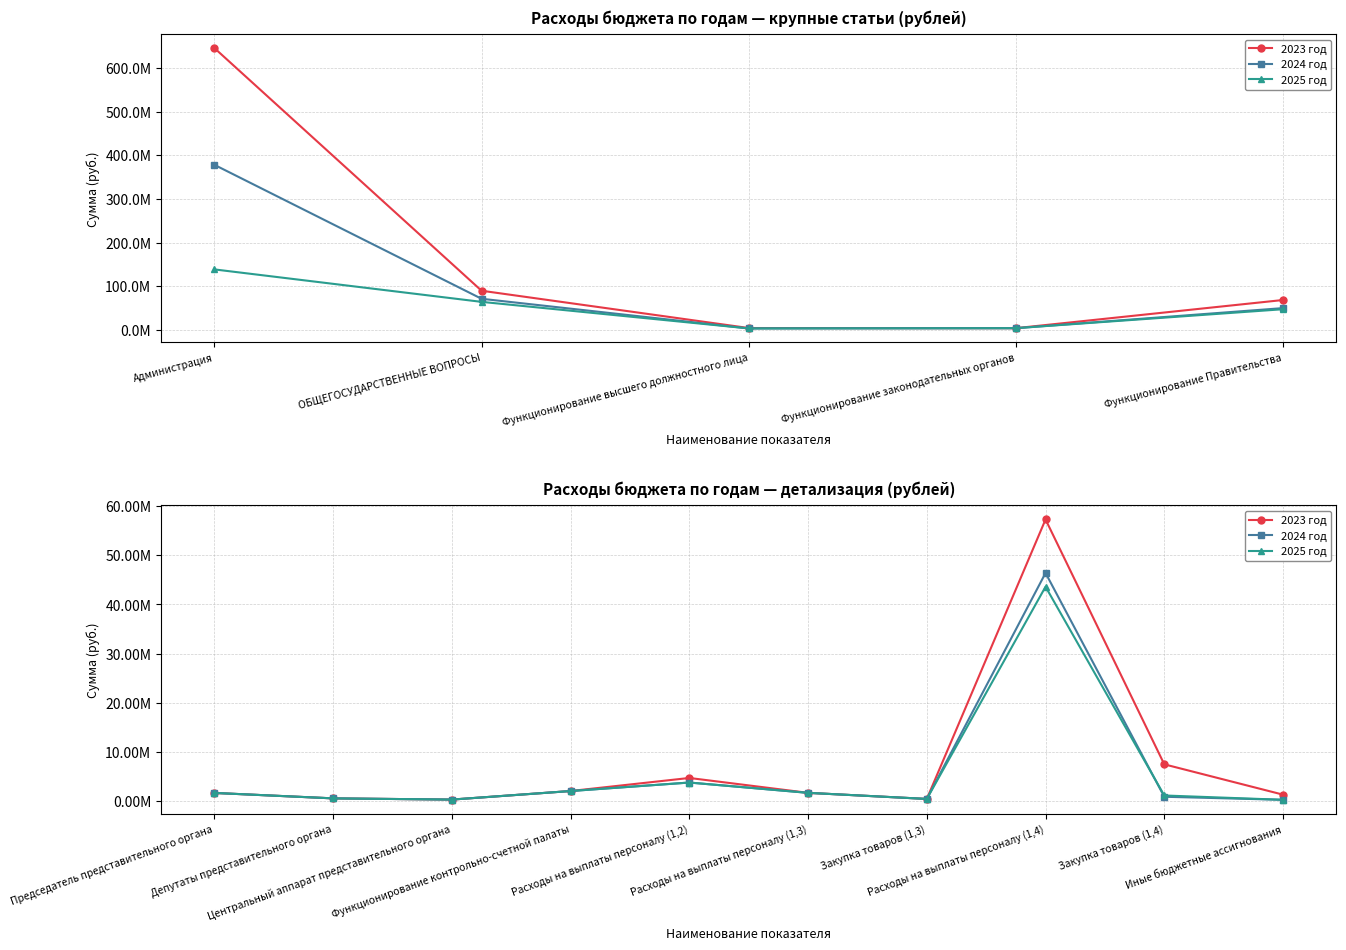

How many data points in 2023 год are less than 1612424?

5